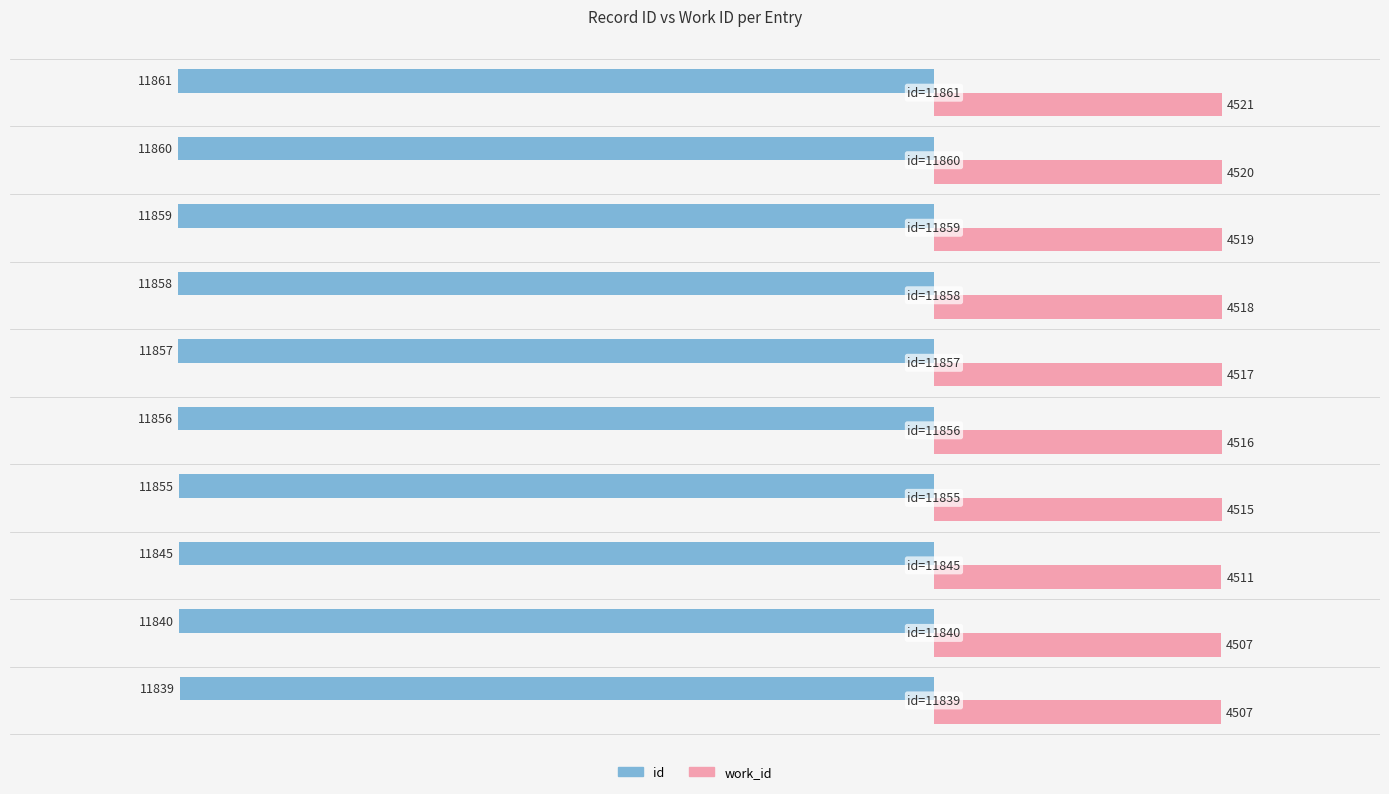

Which series has the largest total across all categories?

work_id